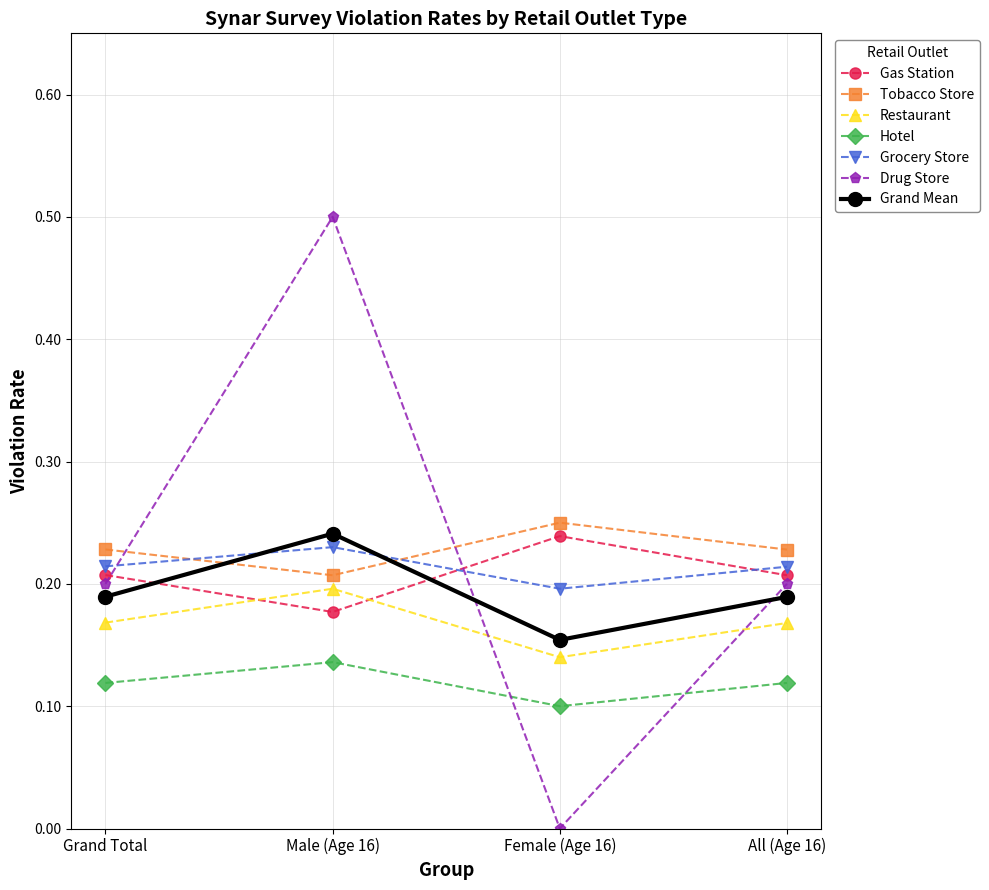

Is this an area chart (filled region under the line)?

No